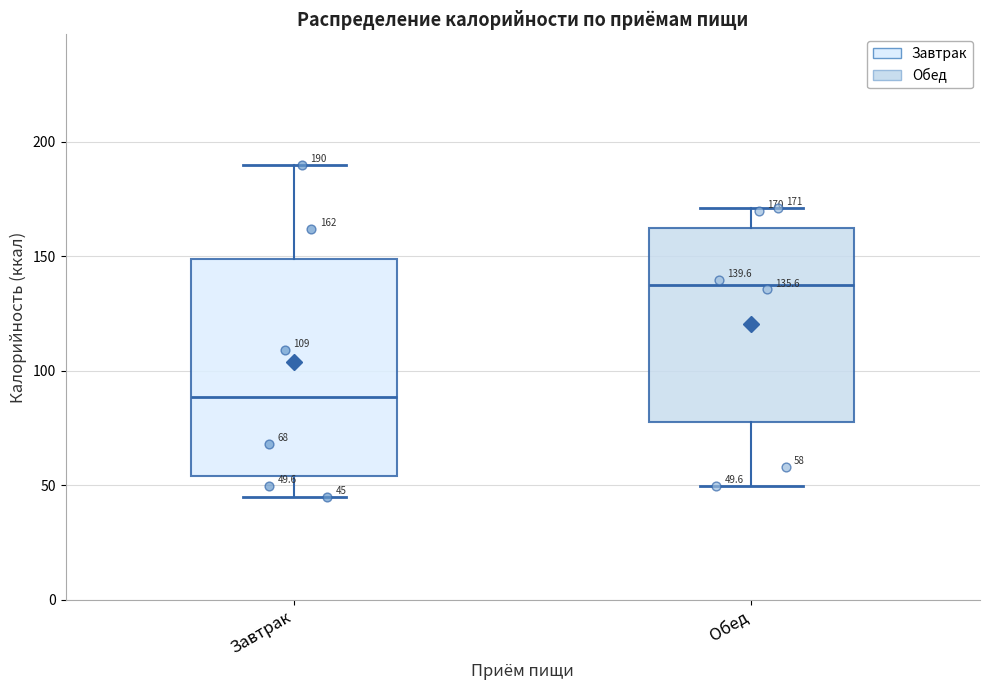

Which box's median line is the lowest?

Завтрак